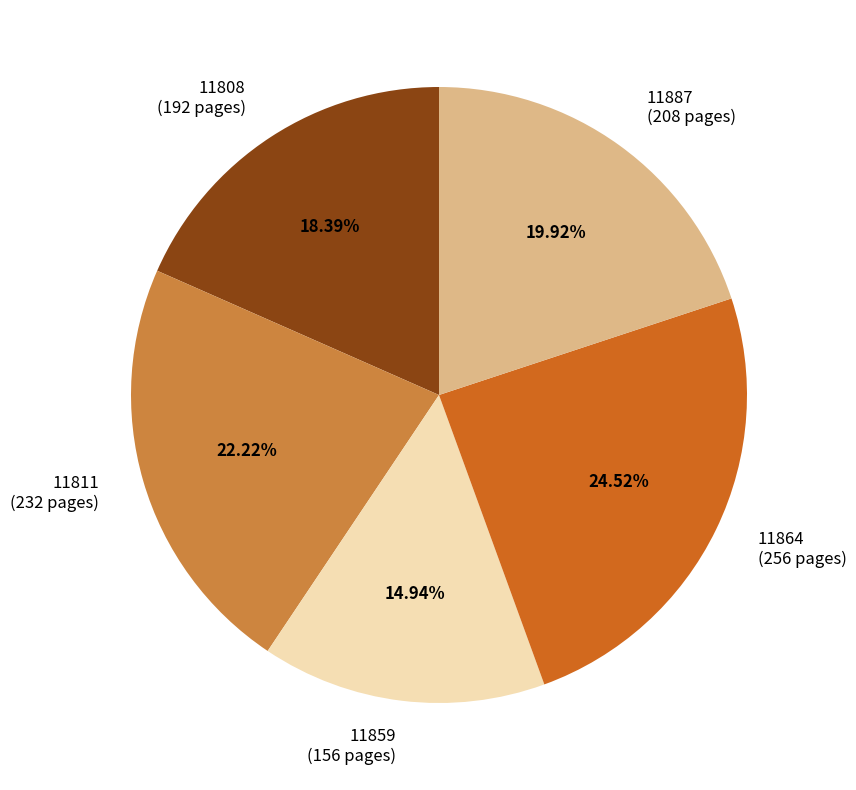

To the nearest percent, what portion does 11864 represent?

25%